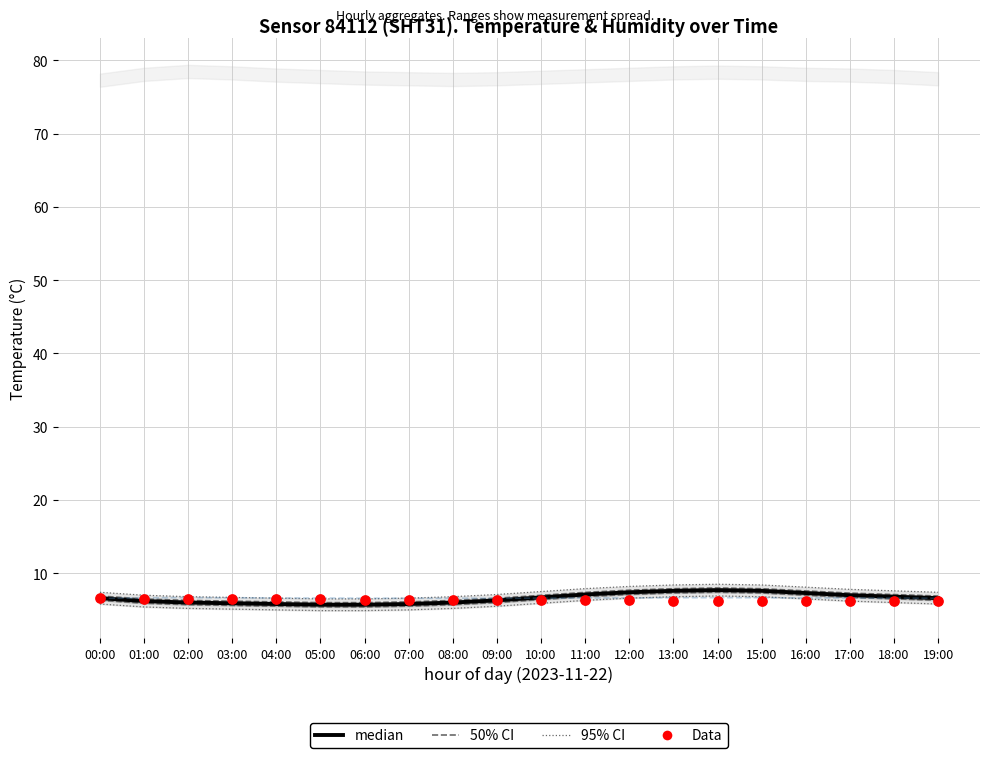

At which category is the sum across all series the highest?

14:00